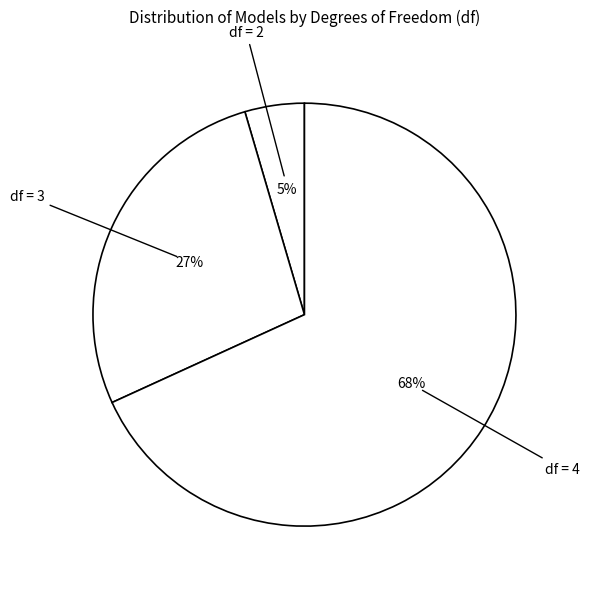

To the nearest percent, what is the combined percentage of df = 2 and df = 3?

32%